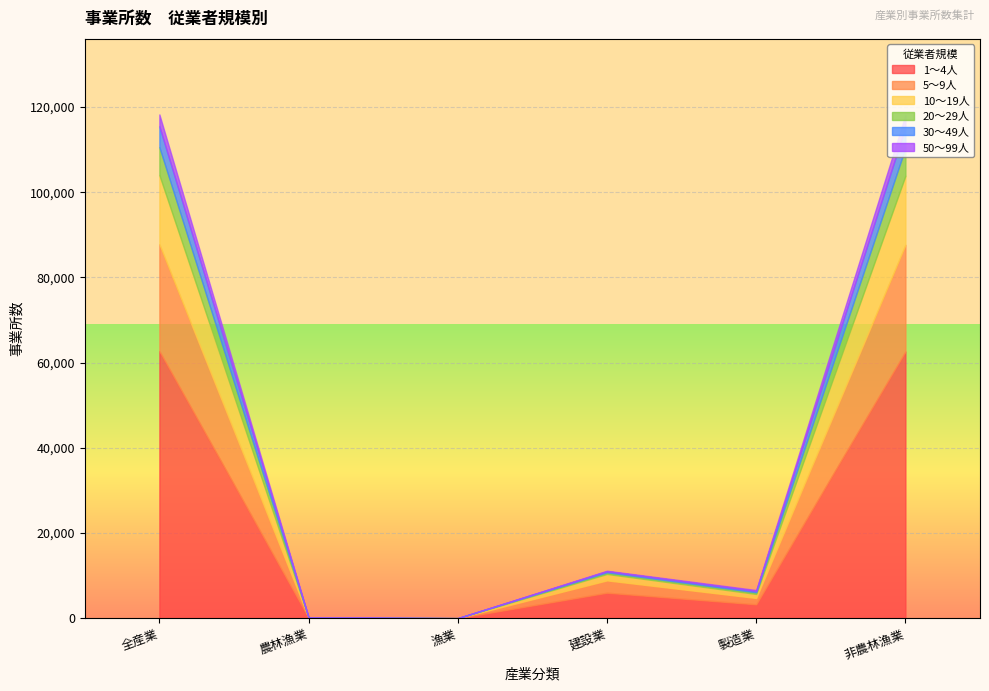

True or false: 30～49人 has a value of 1 at 農林漁業.

False